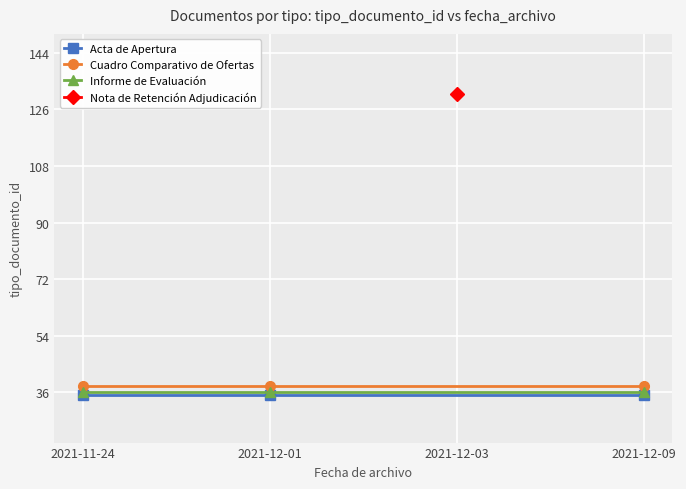

Is the value of Cuadro Comparativo de Ofertas at 2021-12-09 greater than the value of Acta de Apertura at 2021-12-01?

Yes